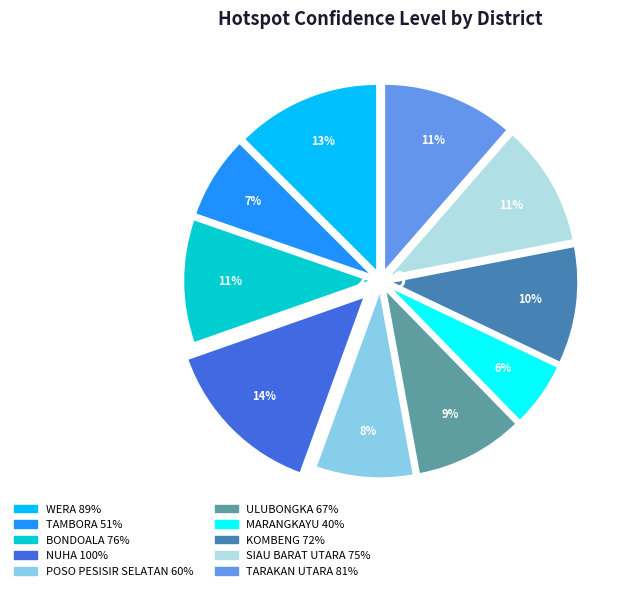

Does MARANGKAYU represent more than half of the total?

No